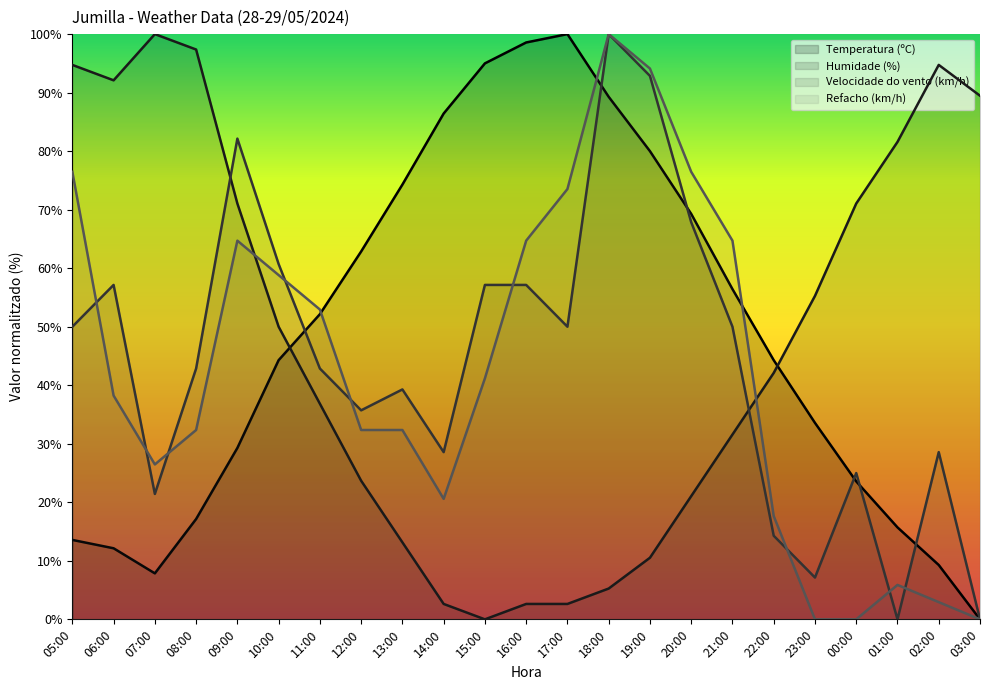

Between 07:00 and 12:00, which series saw the biggest shift?

Humidade (%)